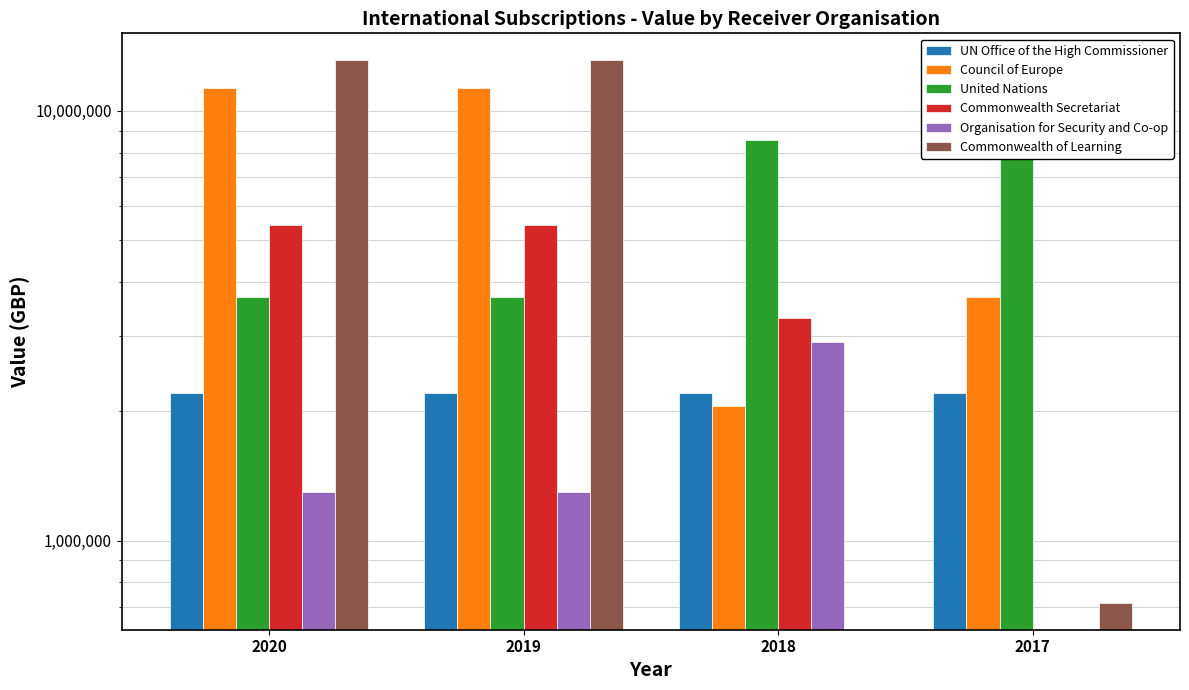

Reading left to right, what are all the values shown in this chart?

UN Office of the High Commissioner: 2200000.0	2200000.0	2200000.0	2200000.0
Council of Europe: 11328844.5	11328844.5	2061984.5	3689627.8
United Nations: 3689627.8	3689627.8	8563061.0	11767699.0
Commonwealth Secretariat: 5421664.0	5421664.0	3289628.0	0.0
Organisation for Security and Co-op: 1300000.0	1300000.0	2893260.0	0.0
Commonwealth of Learning: 13102908.6	13102908.6	0.0	717150.0